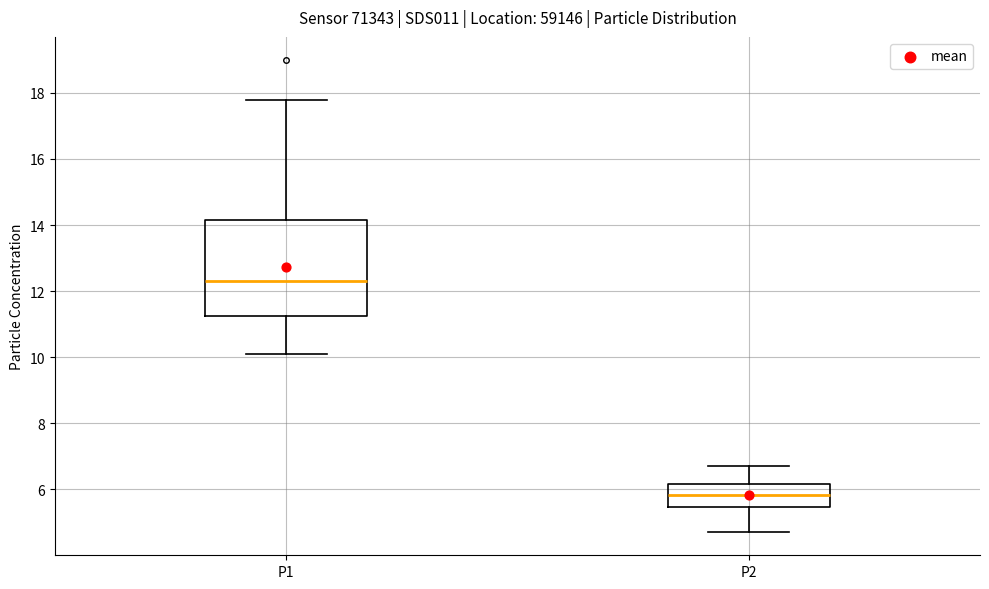

Reading left to right, read every box against the y-axis: the position of its median line, the range the box covers, and the ends of its whiskers. The values are not printed on the chart, so give them approximately, as read against the axis.

P1: median 12.4, box 11.2 to 14.2, whiskers 10.2 to 17.8
P2: median 5.8, box 5.4 to 6.2, whiskers 4.8 to 6.8